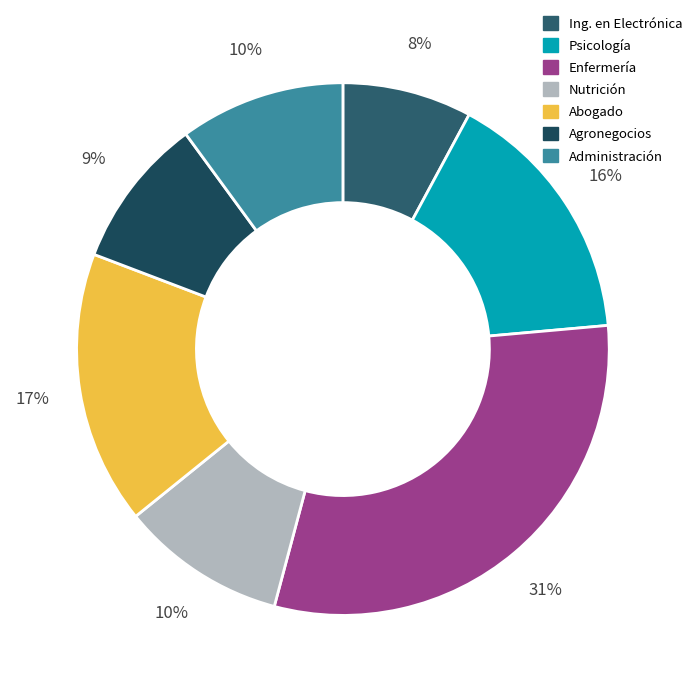

Which category has the smallest portion of the pie?

LICENCIATURA EN INGENIERIA EN ELECTRONICA